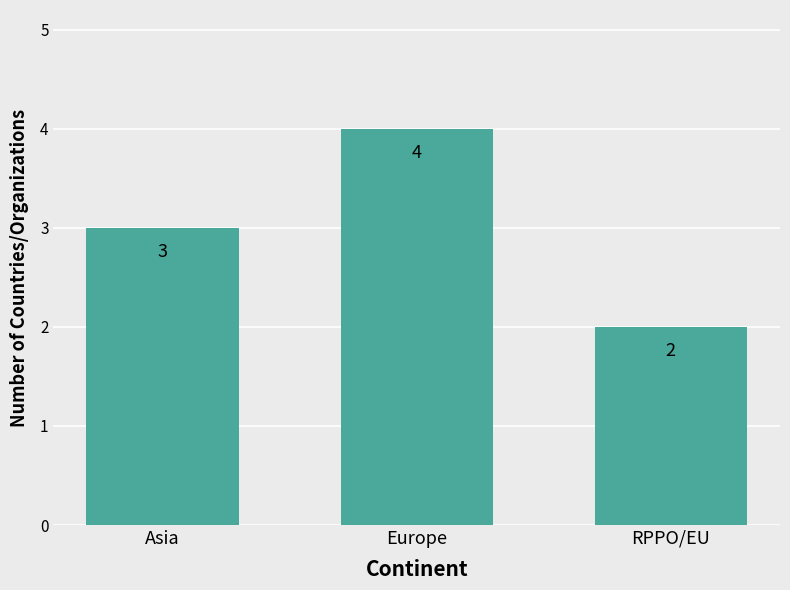

The chart shows a value of 1 at RPPO/EU. True or false?

False